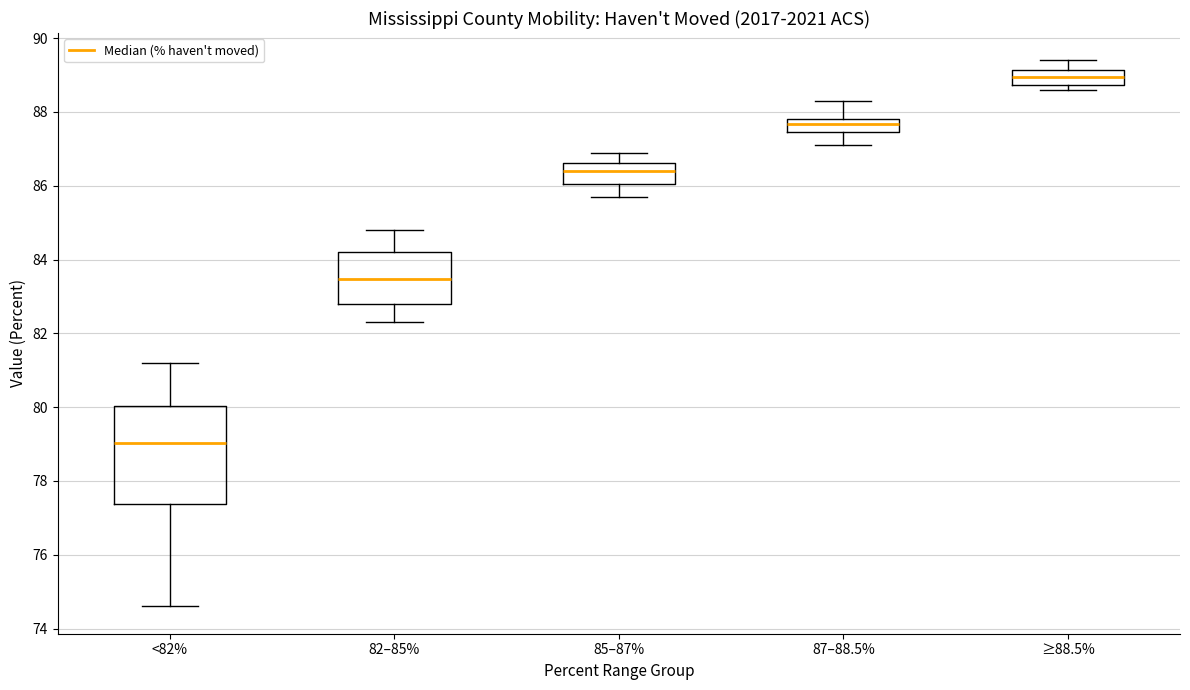

Which box has the lowest median line?

<82%